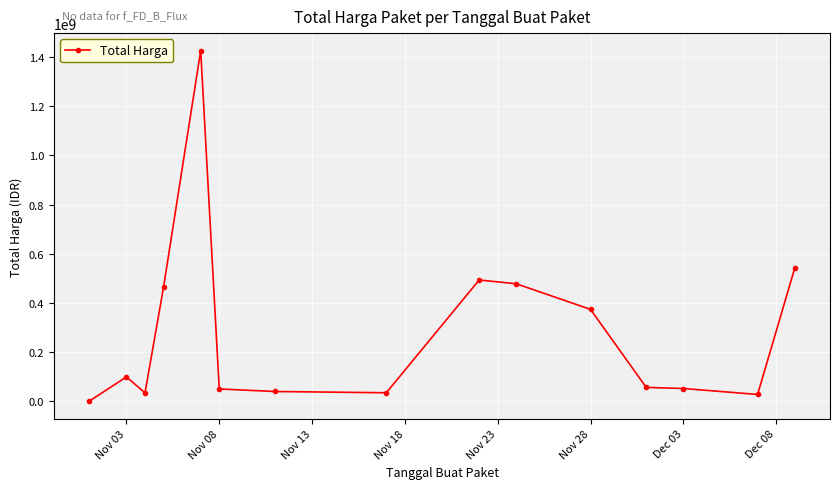

What is the difference between the maximum and minimum values?

1425534300